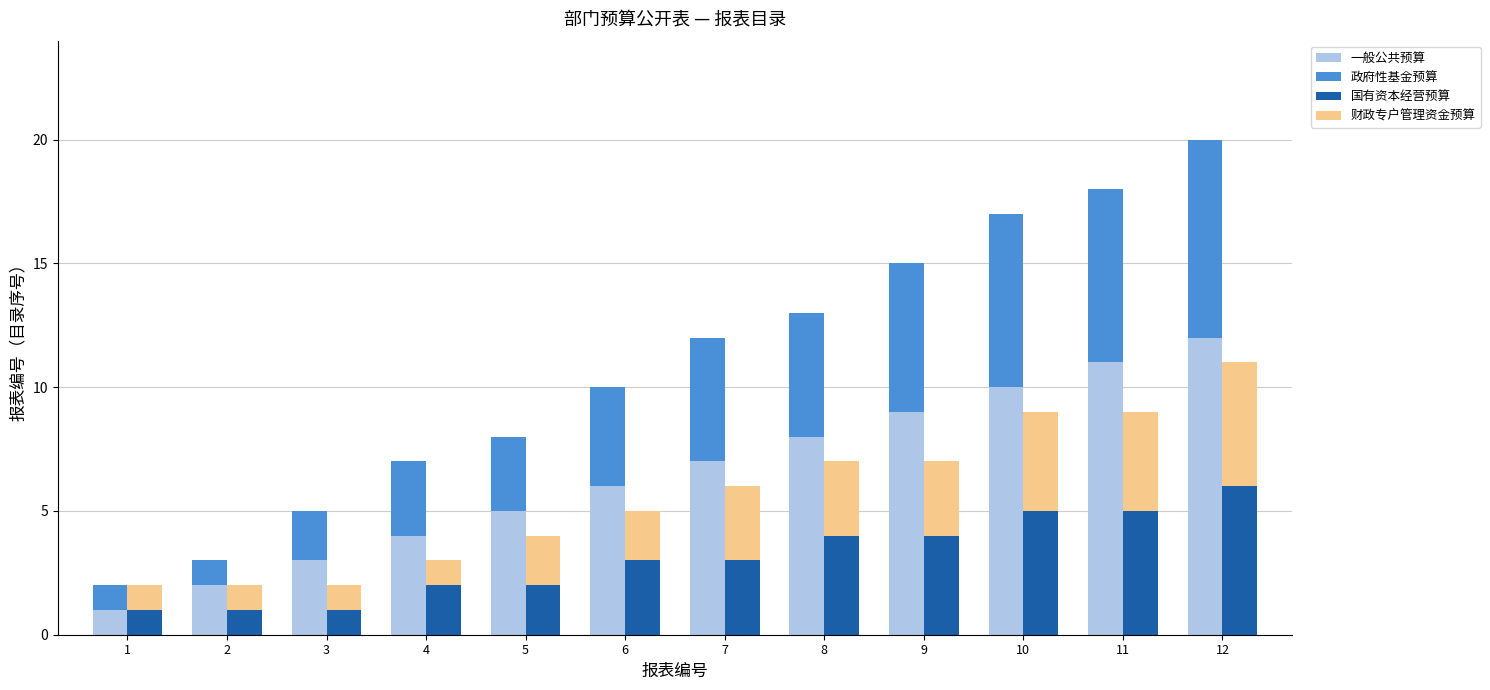

How many bars are there in total?

48